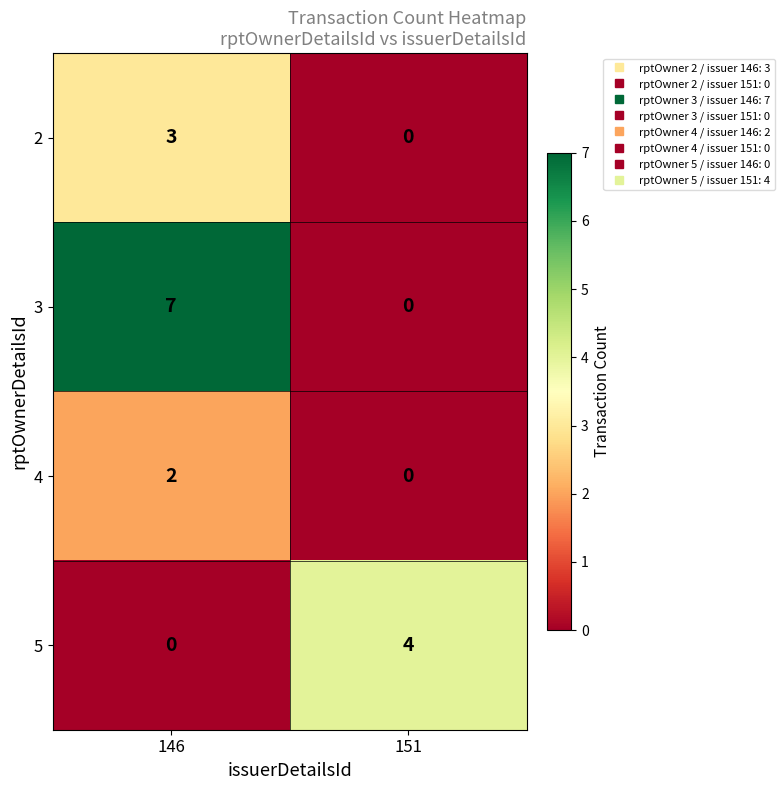

At which label is 5 closest to 2?

146